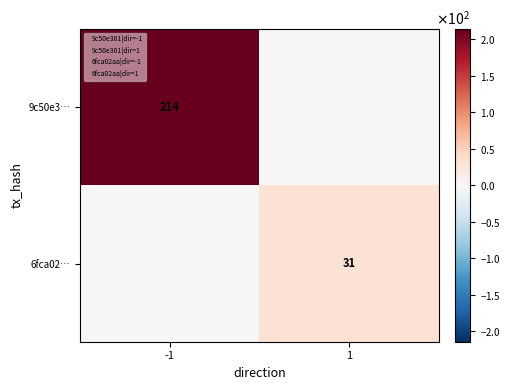

Count the number of data series in this chart.

2